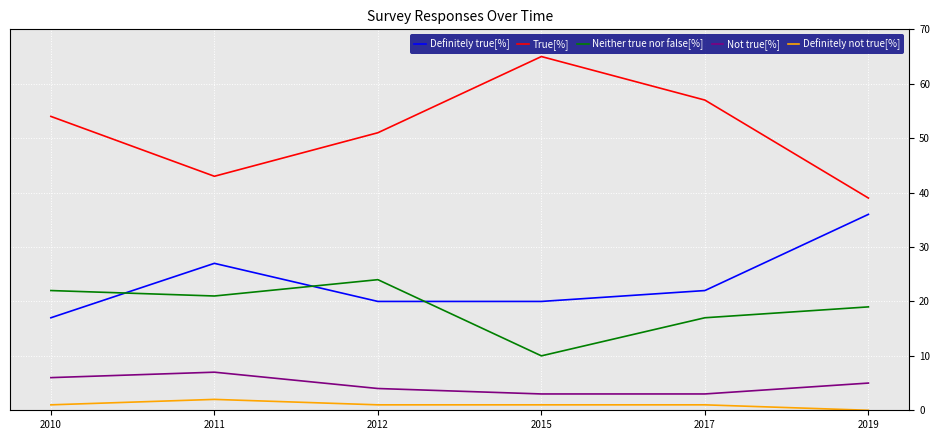

What is the average value of the Neither true nor false[%] series?

19